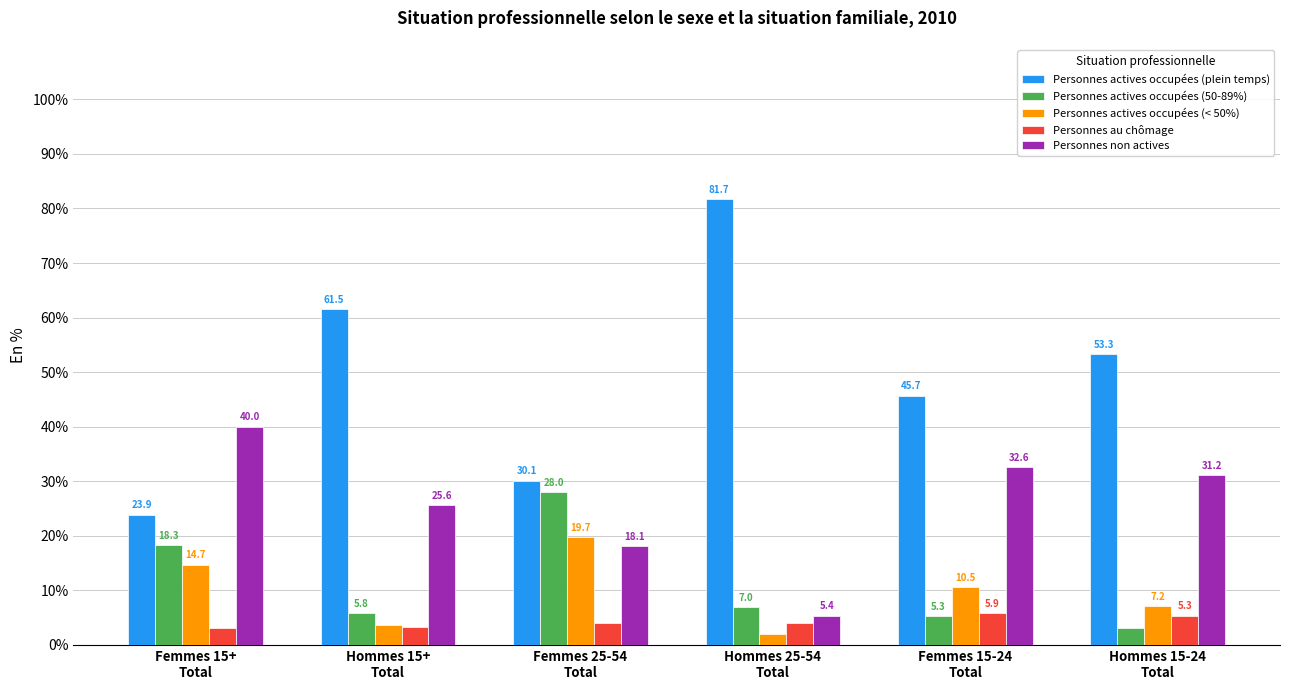

What is the total value across all series at Hommes 15-24
Total?

100.0